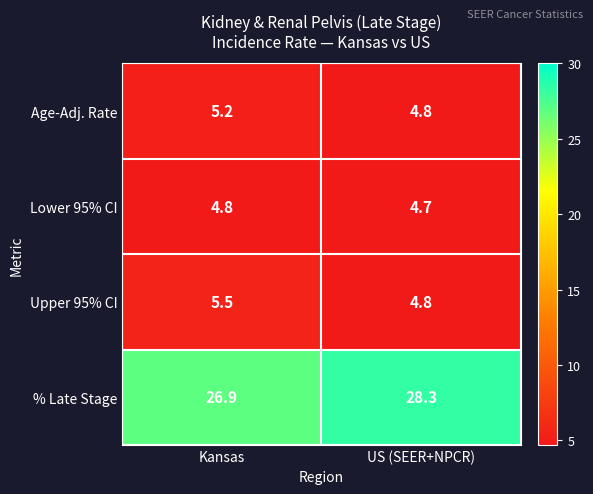

Which series has the widest spread of values?

% Late Stage